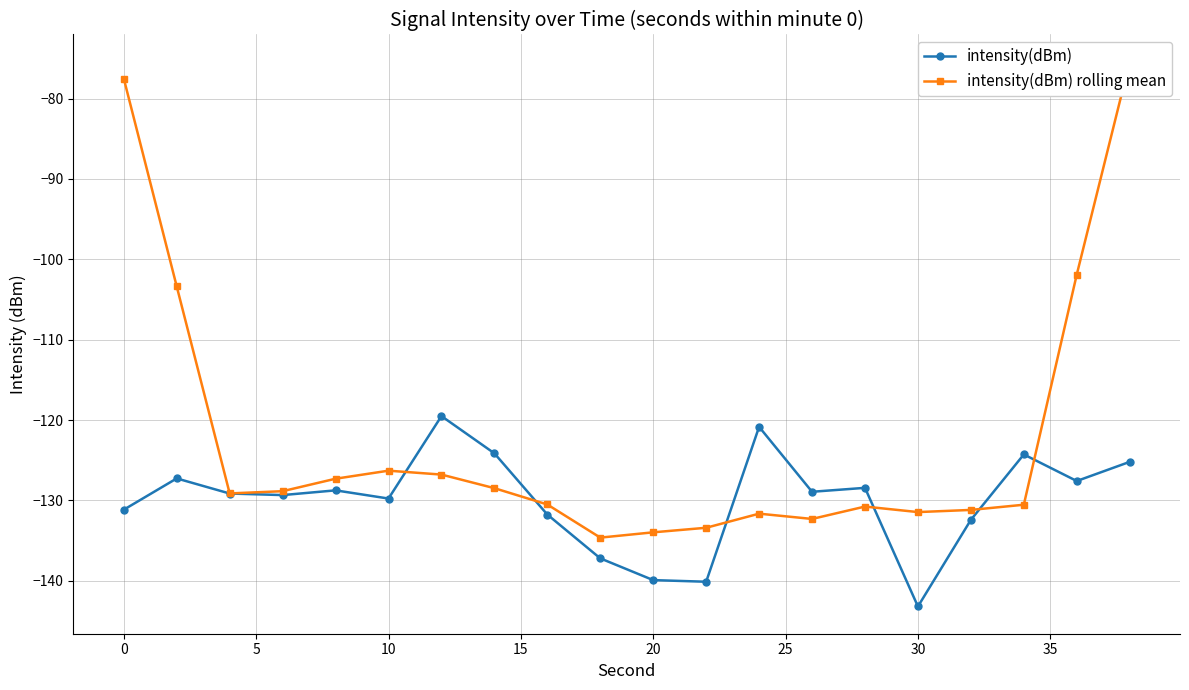

True or false: intensity(dBm) has more than 1 points higher than both neighbors.

True